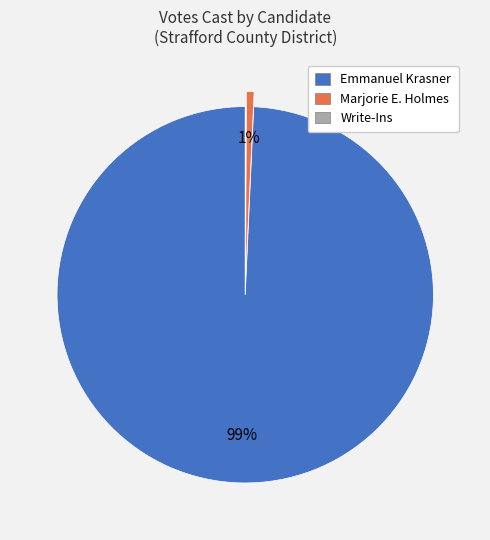

What is the largest slice in the pie chart?

Emmanuel Krasner